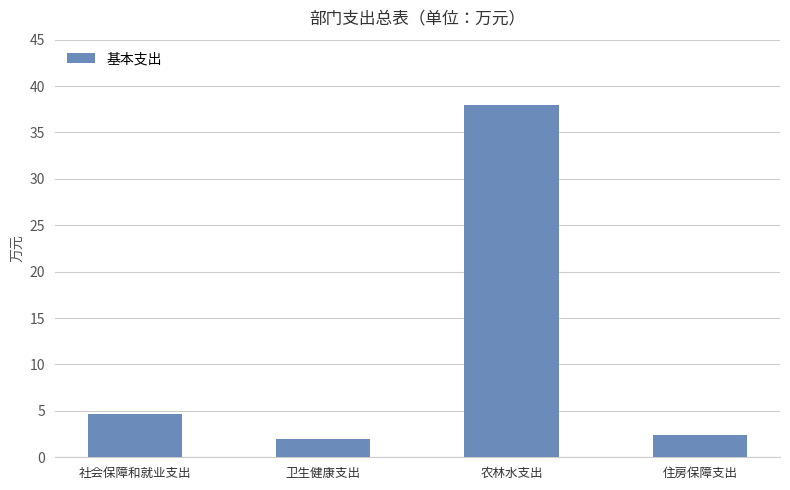

Which category has the highest value across all series?

农林水支出